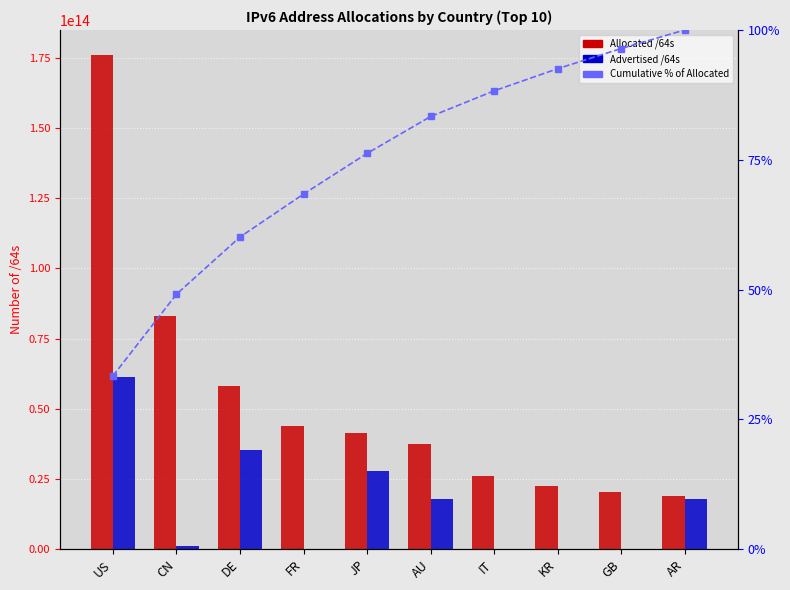

How many values in the Allocated /64s series are below 41369671761921?

5